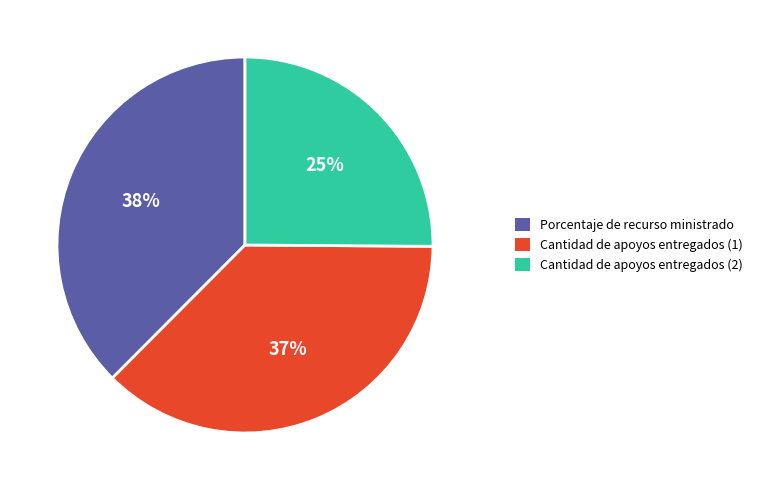

What is the smallest slice in the pie chart?

Cantidad de apoyos entregados (2)